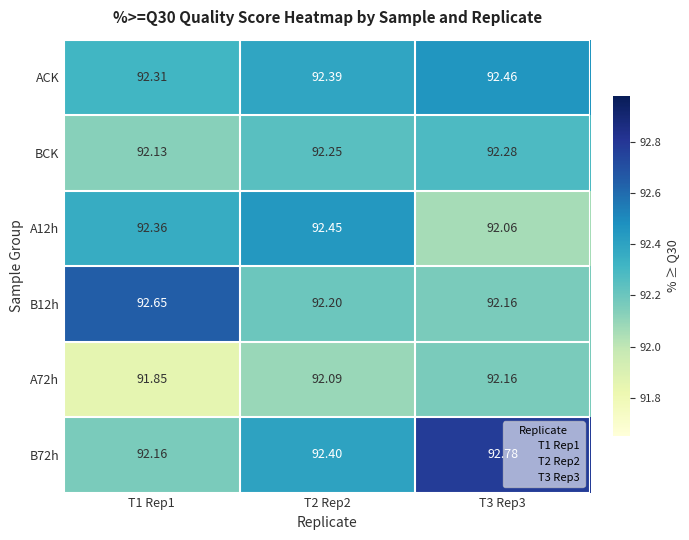

Is the value of BCK at T3 Rep3 greater than the value of A72h at T3 Rep3?

Yes